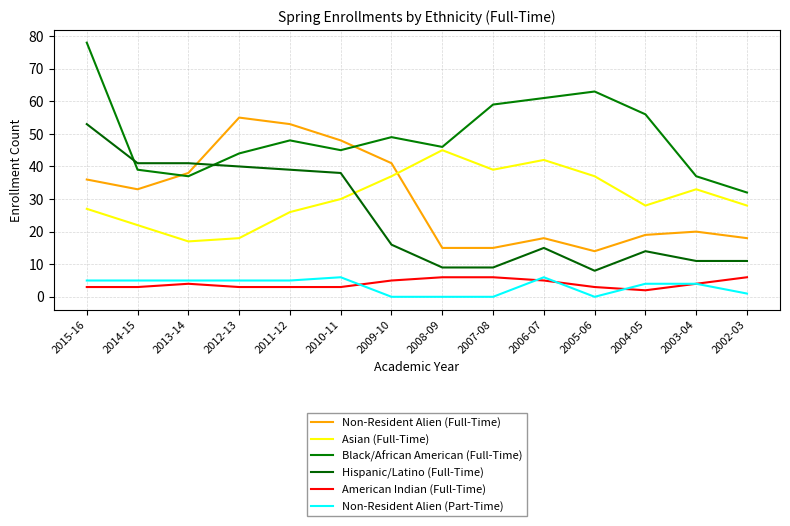

At which label does Asian (Full-Time) first exceed 30?

2009-10